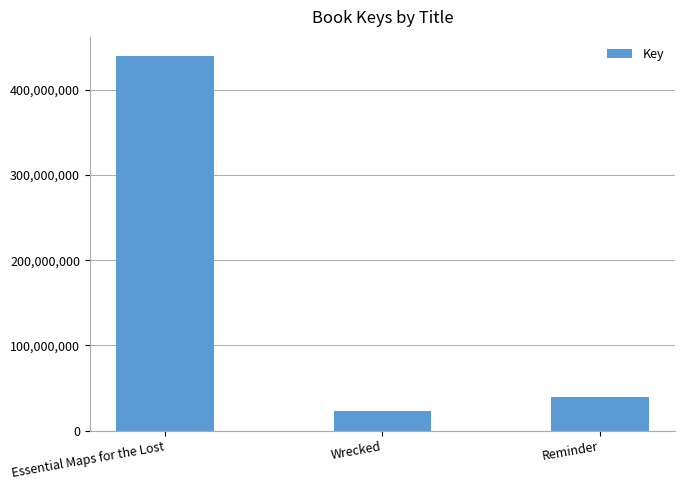

What is the difference between the maximum and minimum values?

416757760